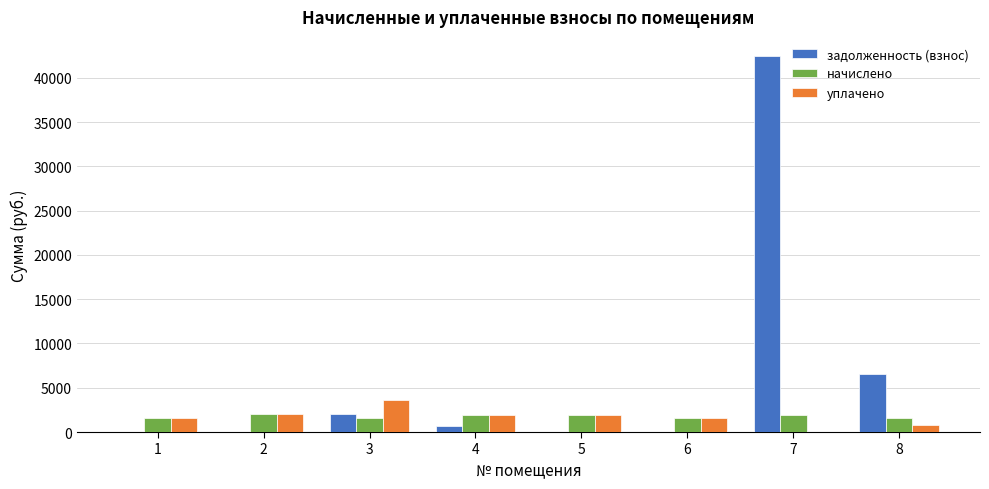

The начислено series shows 1547.0 at 1. True or false?

True